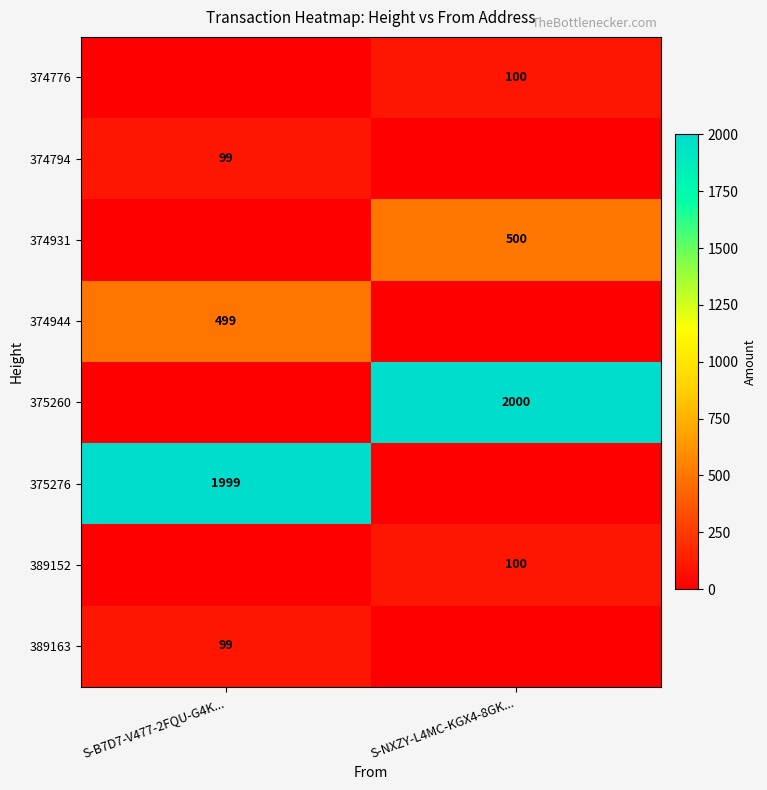

Is it true that 375260 equals 2000 at S-NXZY-L4MC-KGX4-8GK...?

True